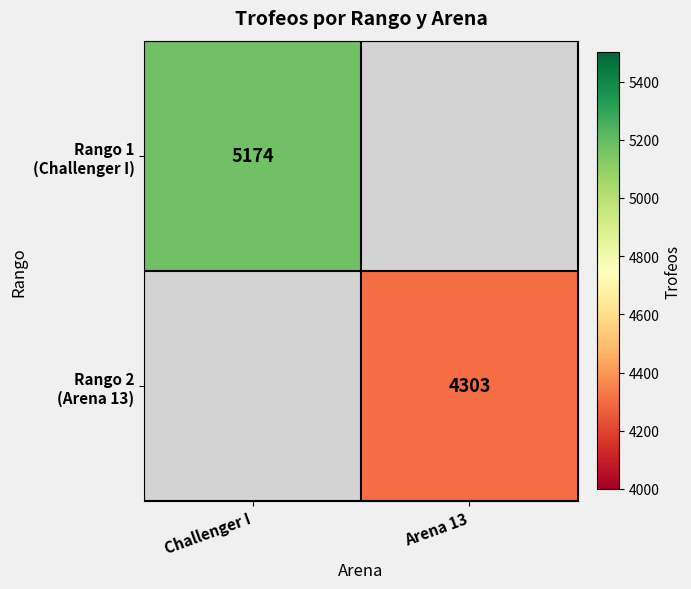

What is the maximum value shown in the chart?

5174.0